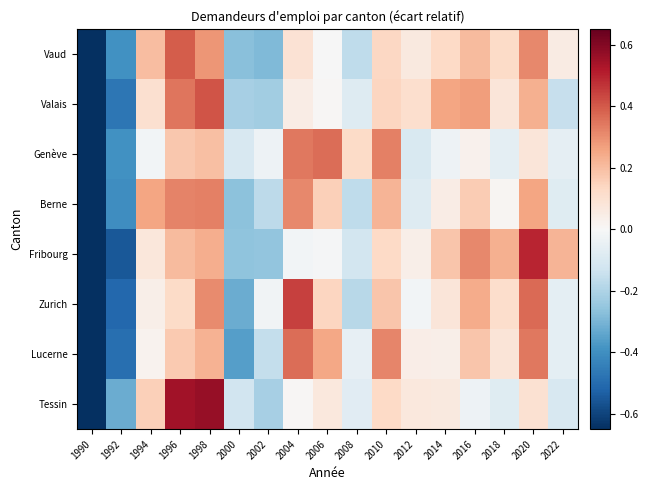

What is the difference between the highest and lowest values at 2018?

0.3